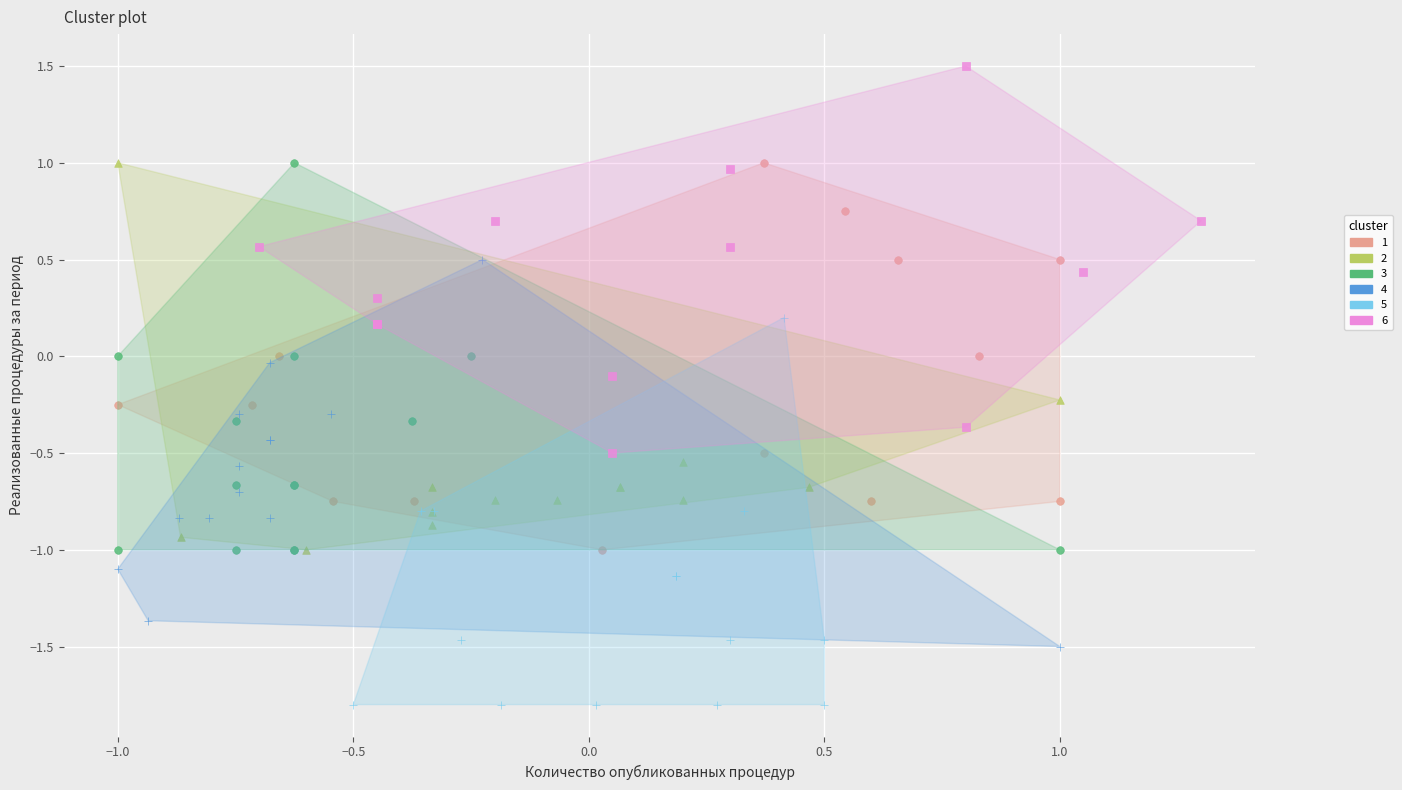

What are all the series names shown in the legend?

1, 2, 3, 4, 5, 6